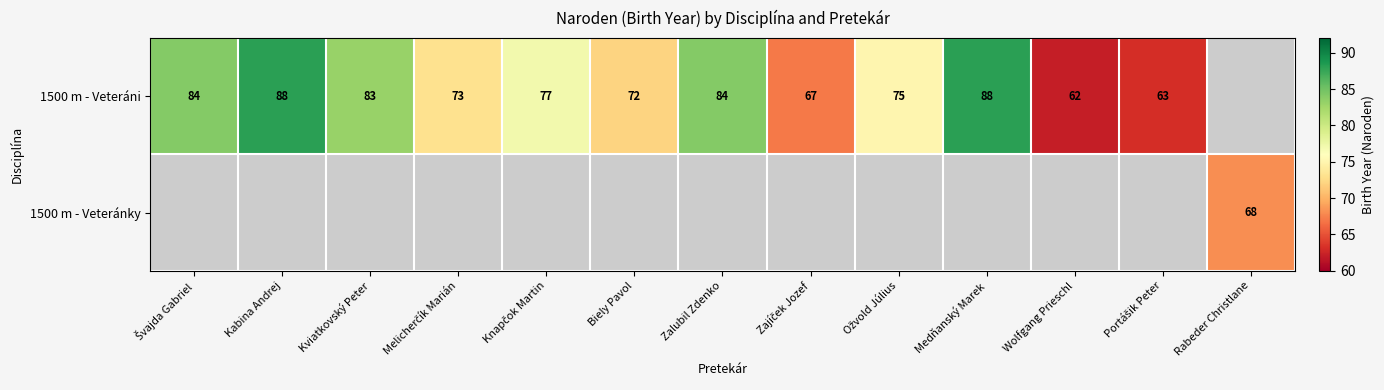

What is the difference between the 1500 m - Veteráni values at Zalubil Zdenko and Wolfgang Prieschl?

22